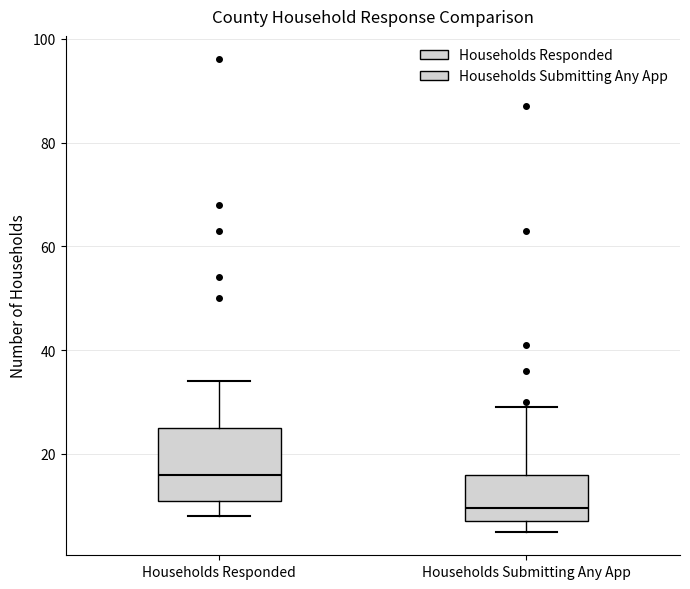

Reading left to right, transcribe this box plot: for each box, give where its median line is, the range the box spans, and where its two whiskers end, as read against the y-axis. The values are not printed on the chart, so give them approximately, as read against the axis.

Households Responded: median 16, box 12 to 26, whiskers 8 to 34
Households Submitting Any App: median 10, box 8 to 16, whiskers 6 to 30